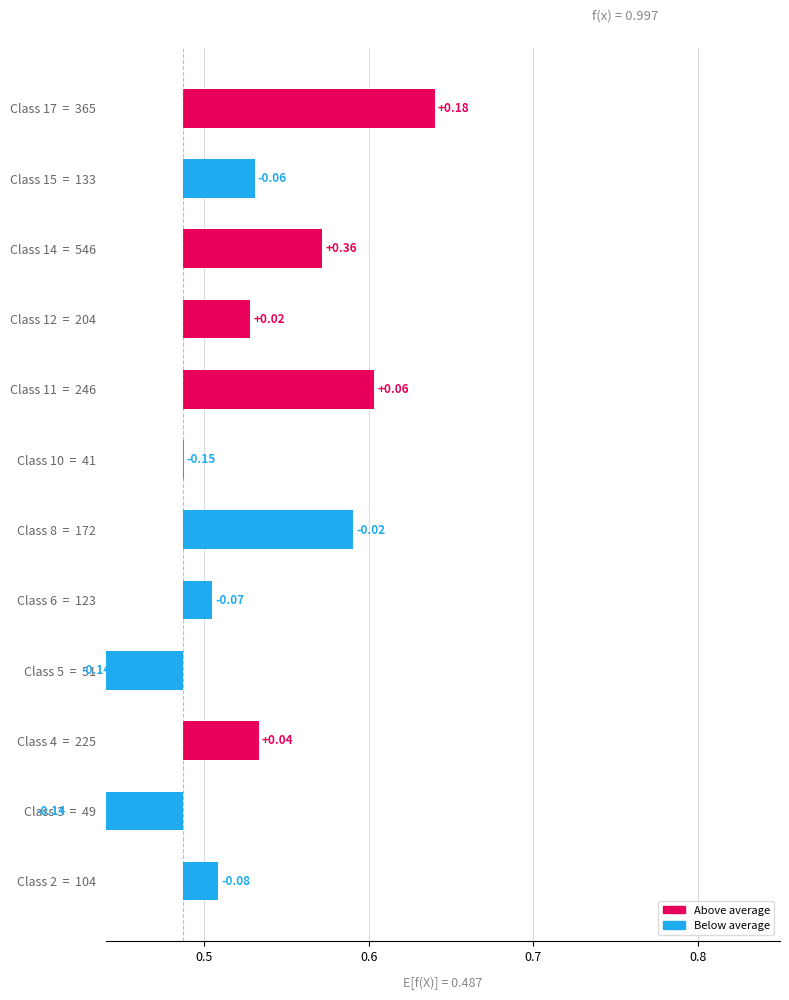

What is the label of the 4th bar from the right?

Class 12 = 204